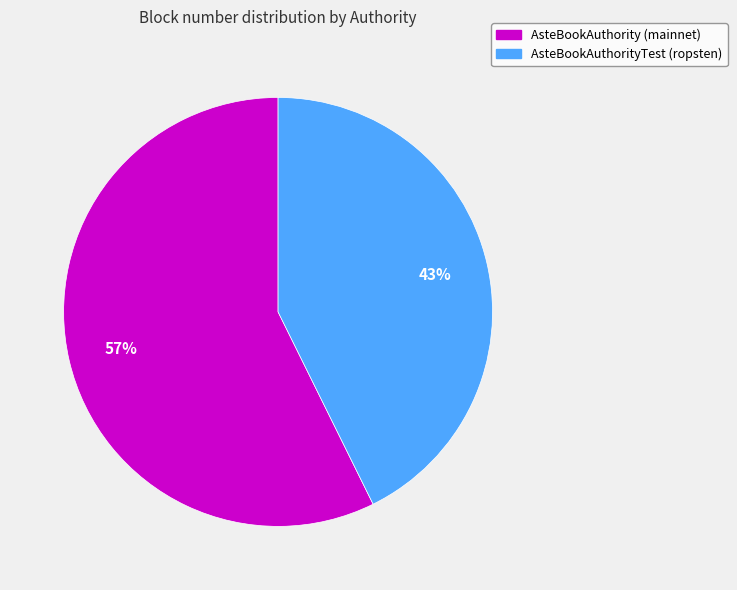

Does any single category account for the majority?

Yes